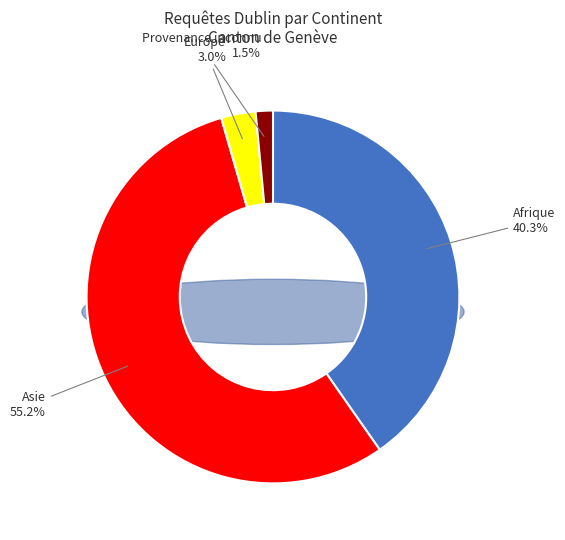

To the nearest percent, what percentage of the pie is Europe?

3%